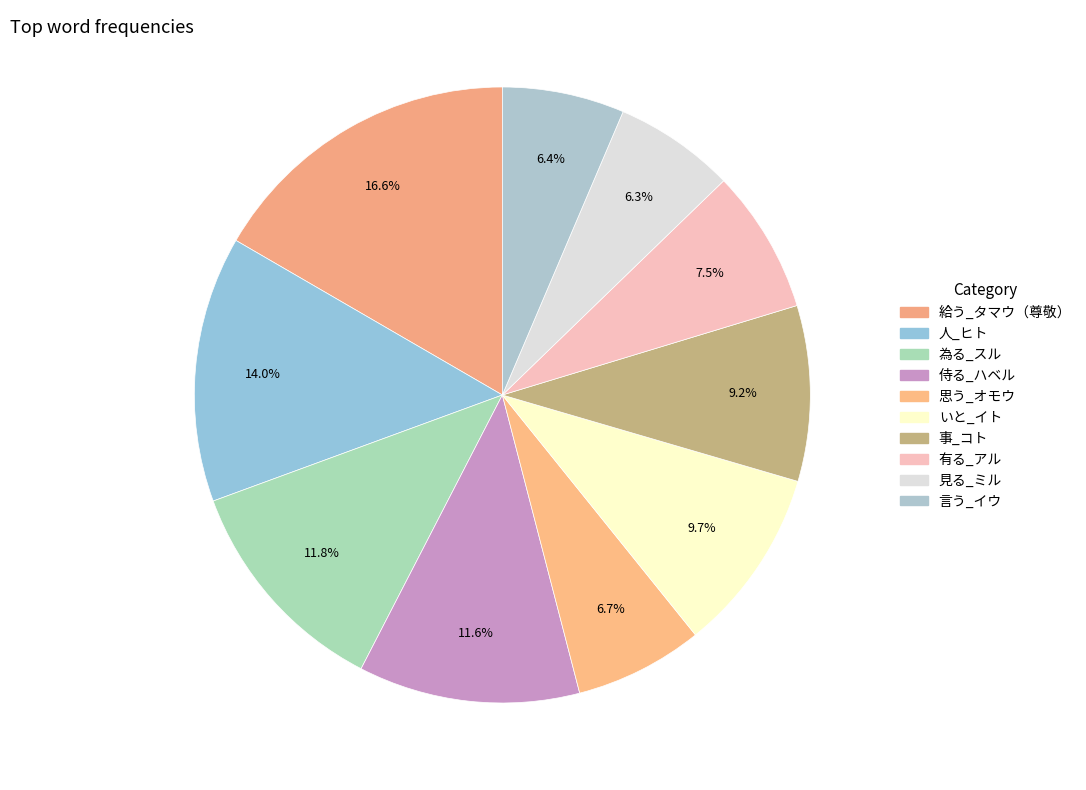

Is いと_イト the majority of the pie?

No